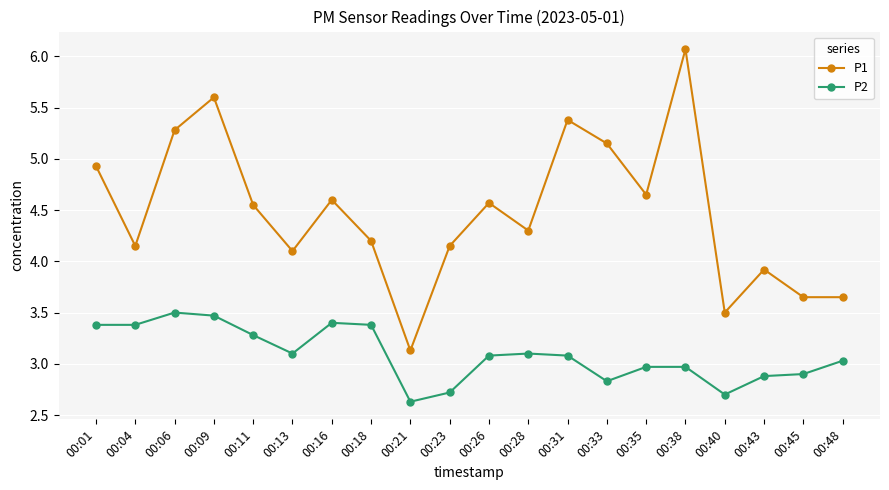

What are all the series names shown in the legend?

P1, P2